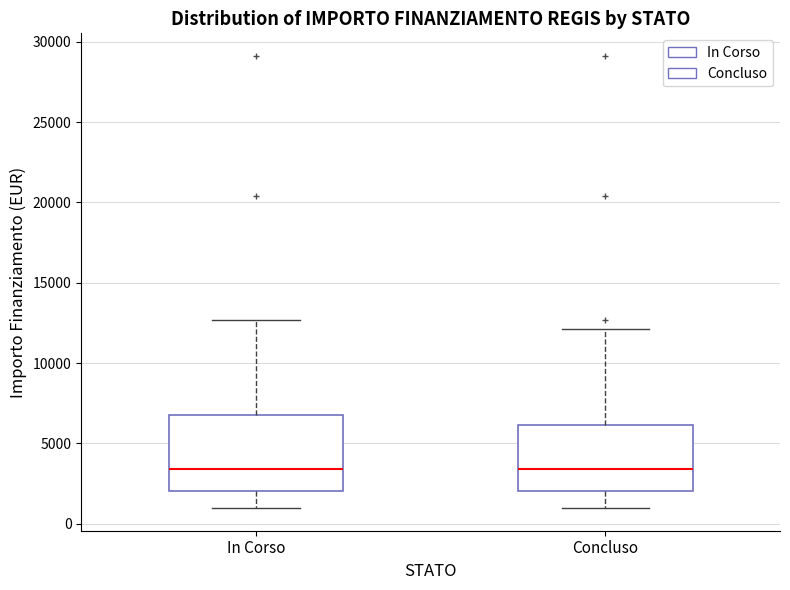

Where is the lower edge of the box for In Corso on the y-axis? The values are not printed on the chart, so give them approximately, as read against the axis.

2000